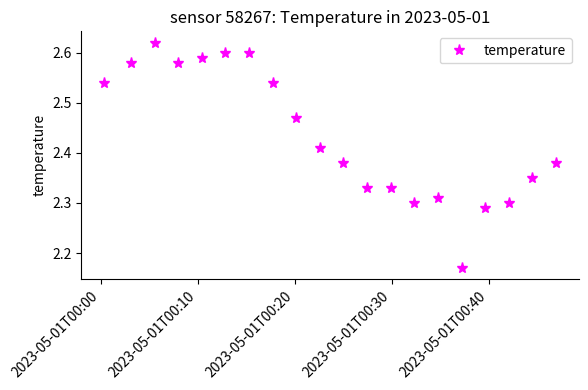

How many values are between 2 and 3?

20